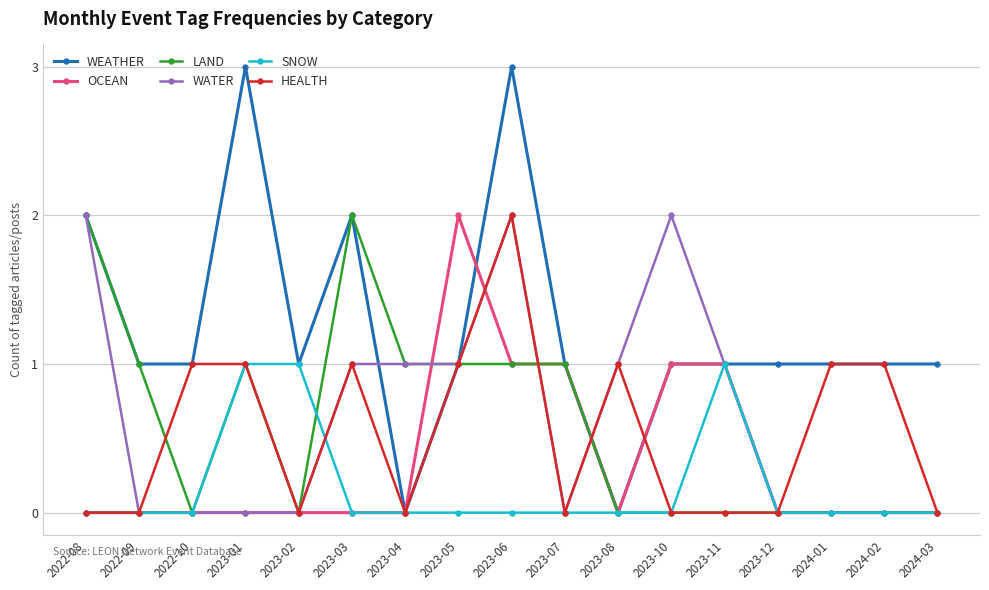

Is it true that WEATHER equals 1 at 2023-12?

True